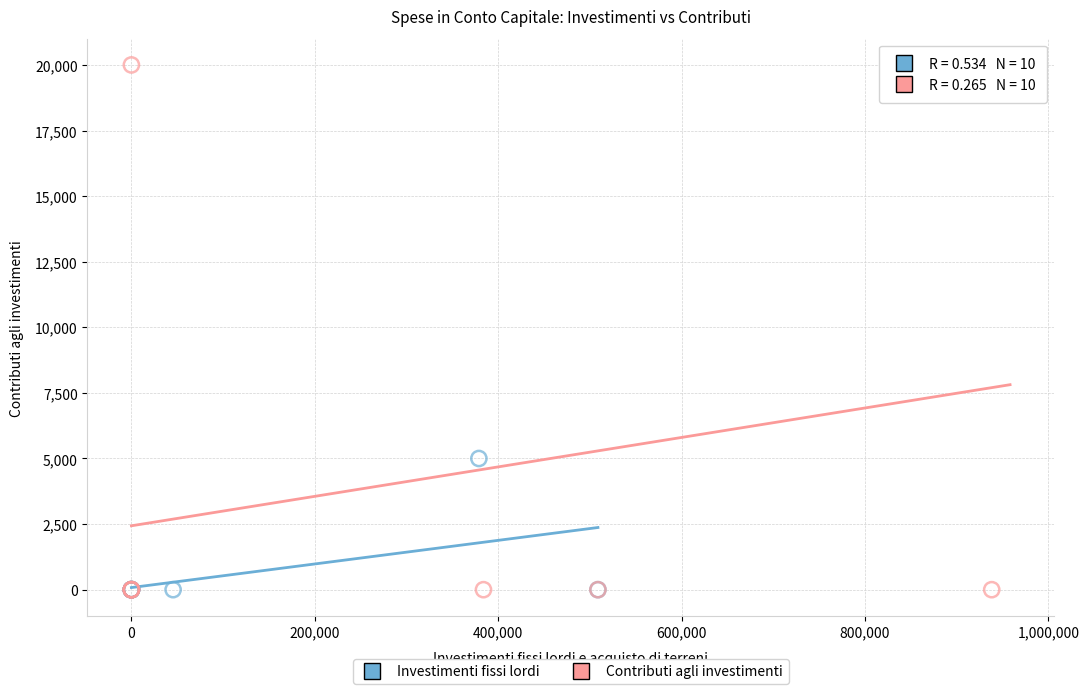

Which series contains the highest Y value?

Contributi agli investimenti